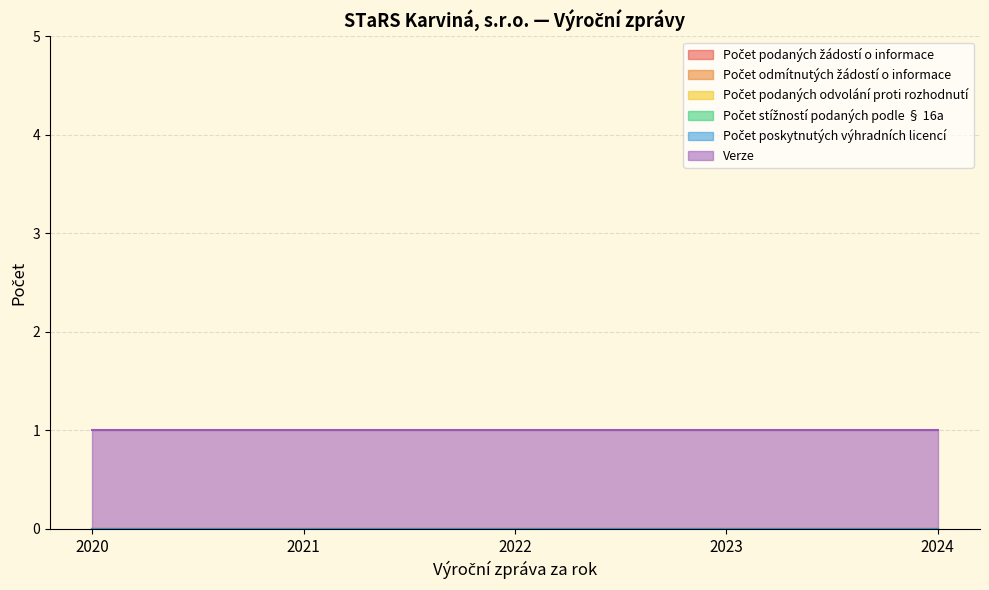

Reading left to right, transcribe all the data shown in this chart.

Počet podaných žádostí o informace: 0	0	0	0	0
Počet odmítnutých žádostí o informace: 0	0	0	0	0
Počet podaných odvolání proti rozhodnutí: 0	0	0	0	0
Počet stížností podaných podle § 16a: 0	0	0	0	0
Počet poskytnutých výhradních licencí: 0	0	0	0	0
Verze: 1	1	1	1	1